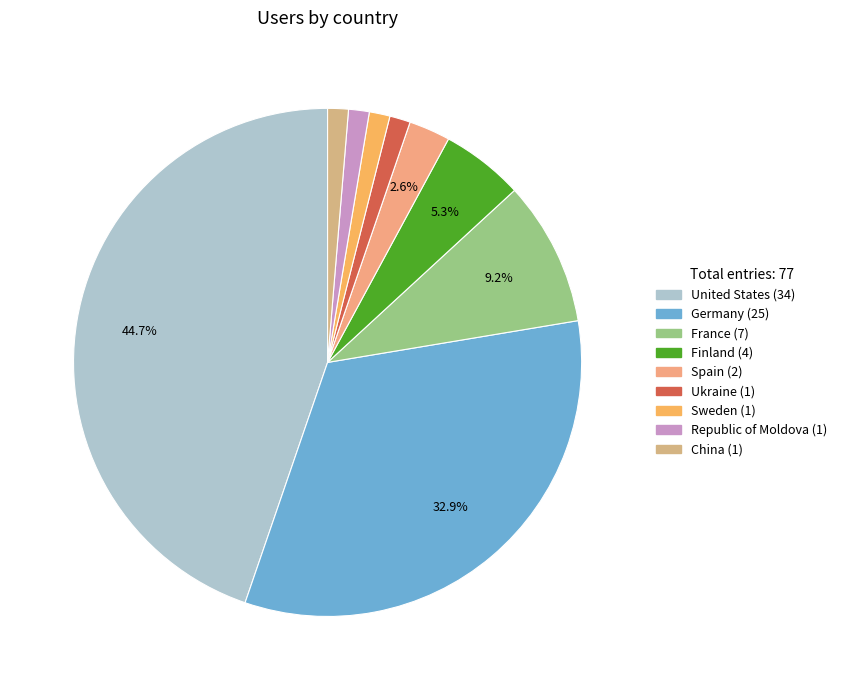

Which category has the biggest portion of the pie?

United States